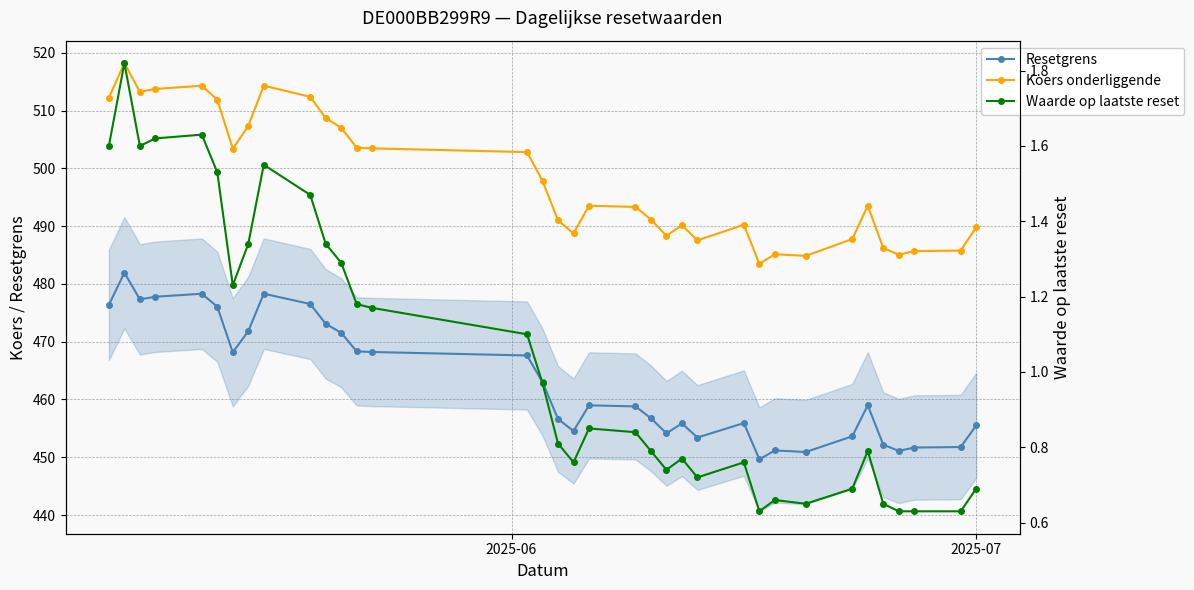

True or false: Koers onderliggende and Waarde op laatste reset intersect in this chart.

False